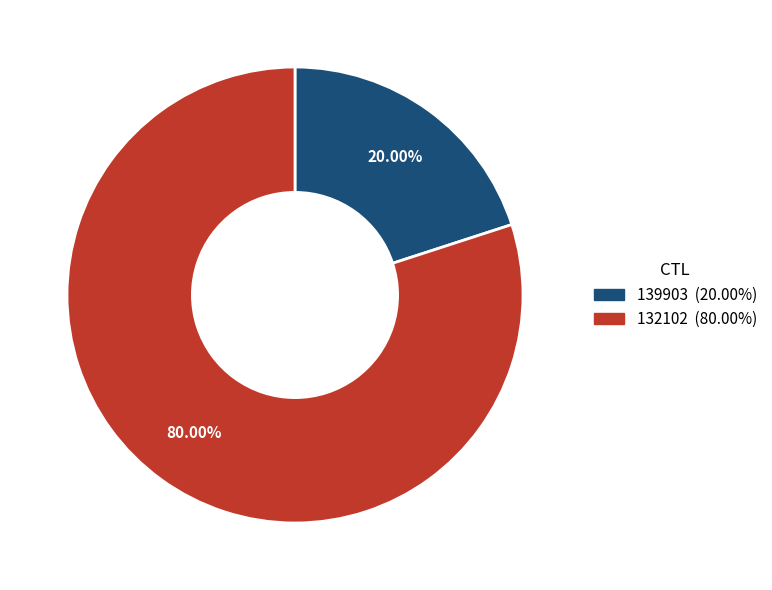

To the nearest percent, what is the difference between the 132102 and 139903 slice percentages?

60%